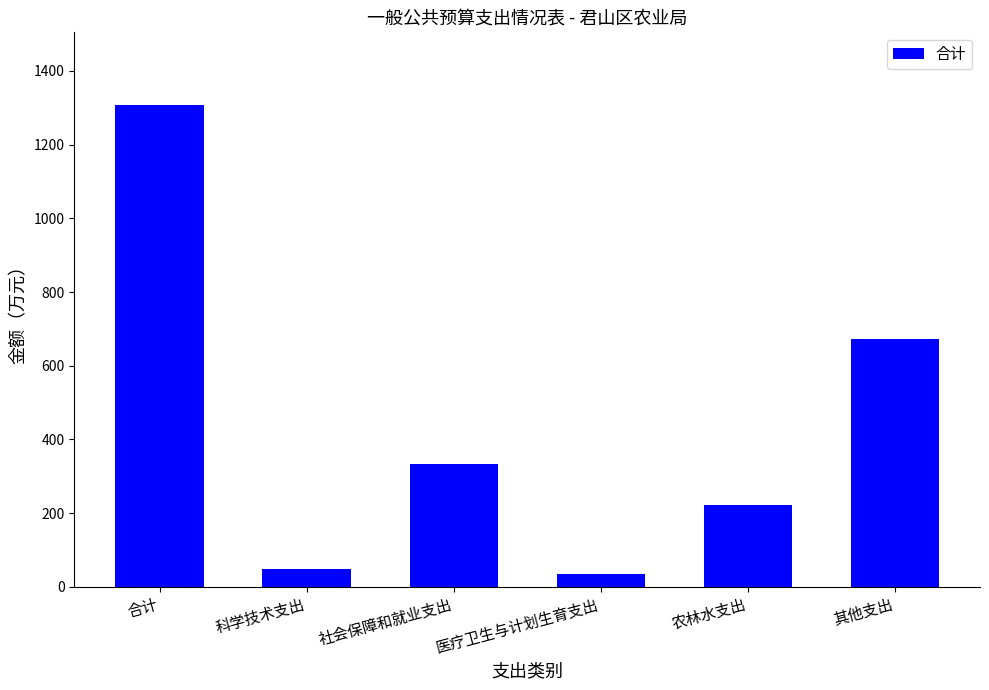

Rank the categories by value from highest to lowest.

合计, 其他支出, 社会保障和就业支出, 农林水支出, 科学技术支出, 医疗卫生与计划生育支出